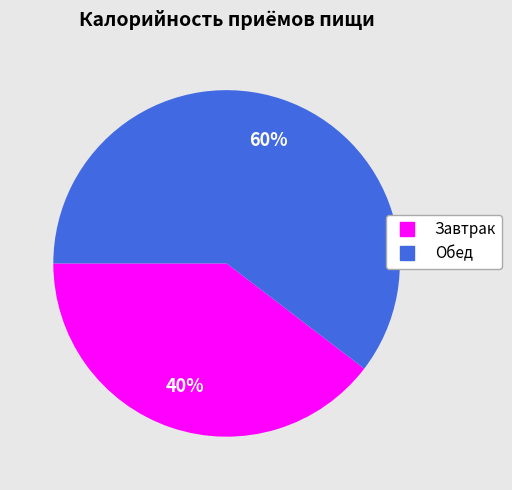

To the nearest percent, what percentage of the pie is Обед?

60%